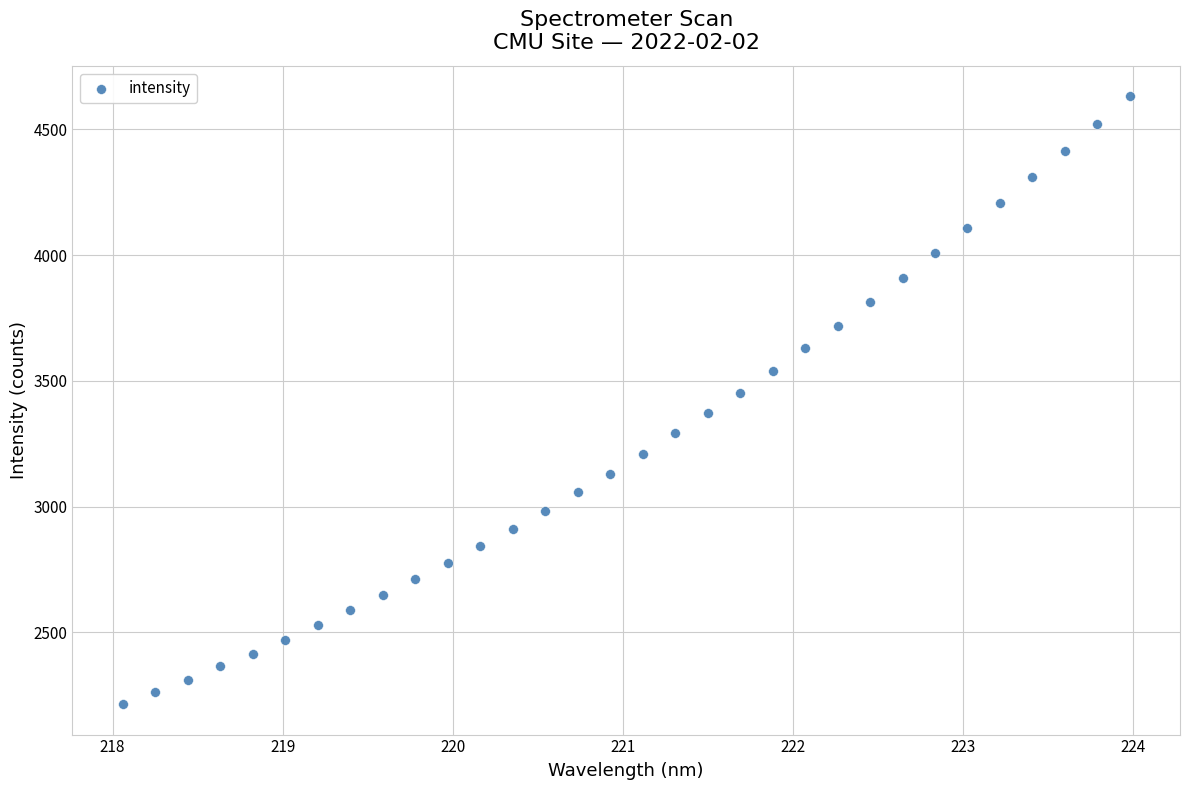

What is the range of Y values (max minus min)?

2416.7